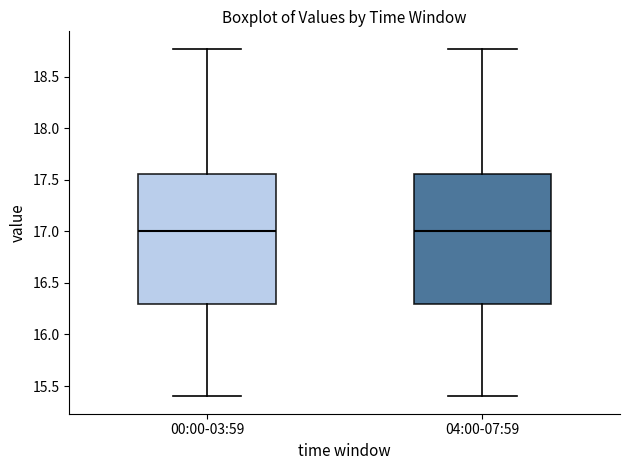

Reading left to right, transcribe this box plot: for each box, give where its median line is, the range the box spans, and where its two whiskers end, as read against the y-axis. The values are not printed on the chart, so give them approximately, as read against the axis.

00:00-03:59: median 17.00, box 16.30 to 17.55, whiskers 15.40 to 18.75
04:00-07:59: median 17.00, box 16.30 to 17.55, whiskers 15.40 to 18.75